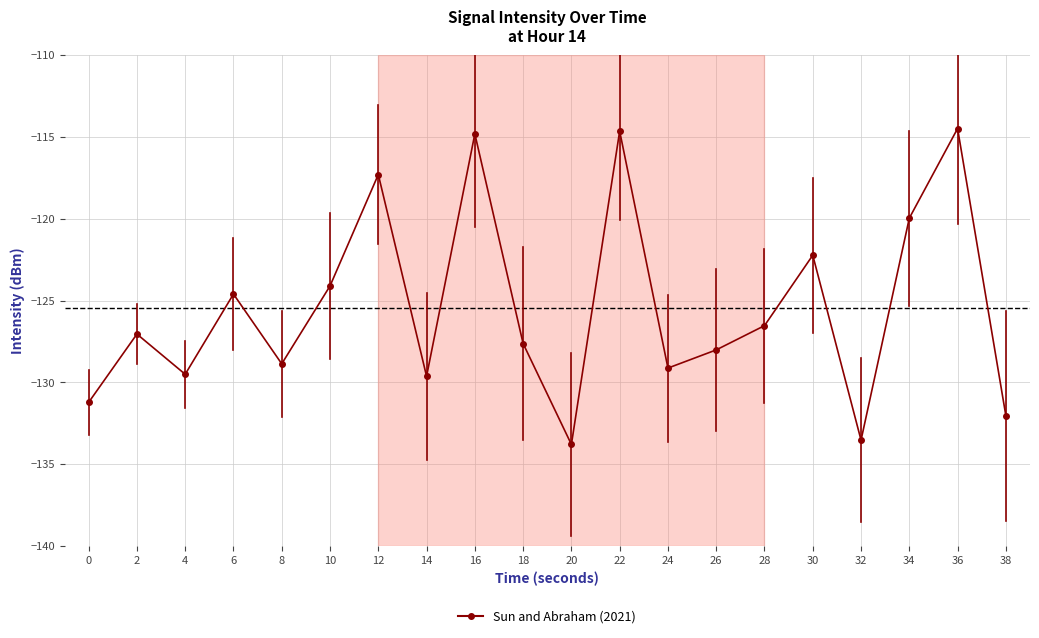

Which category has the lowest value across all series?

20